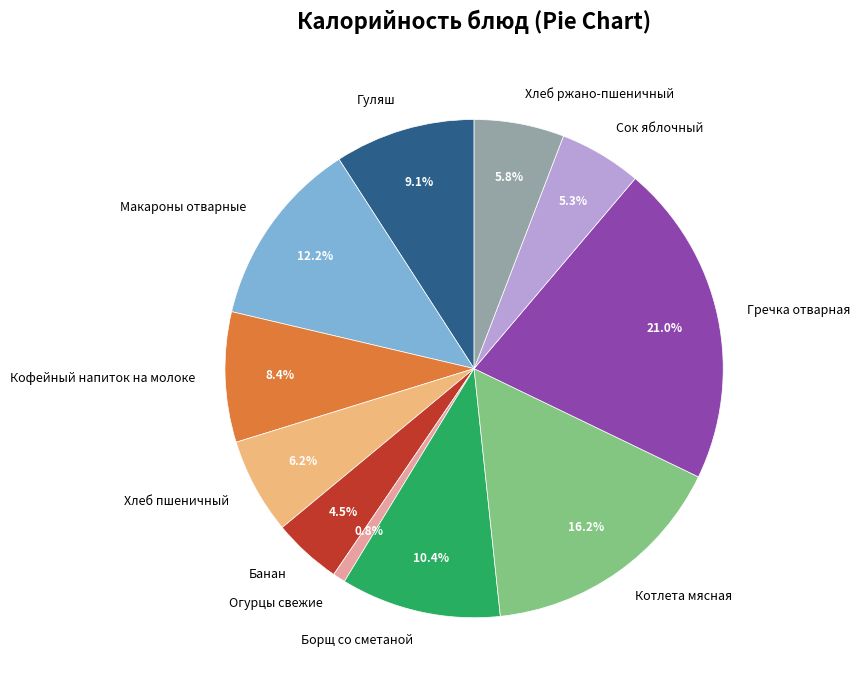

Is Гуляш the majority of the pie?

No